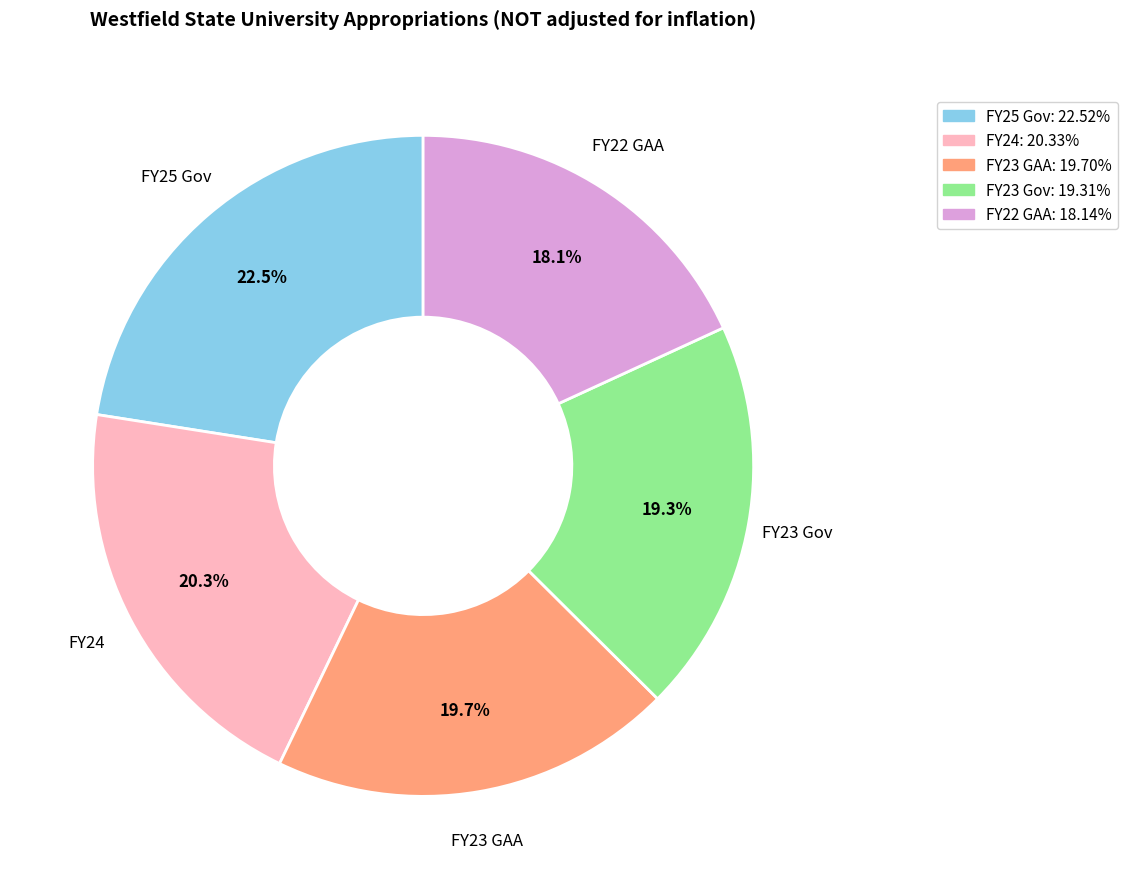

Which slice is the smallest?

FY22 GAA